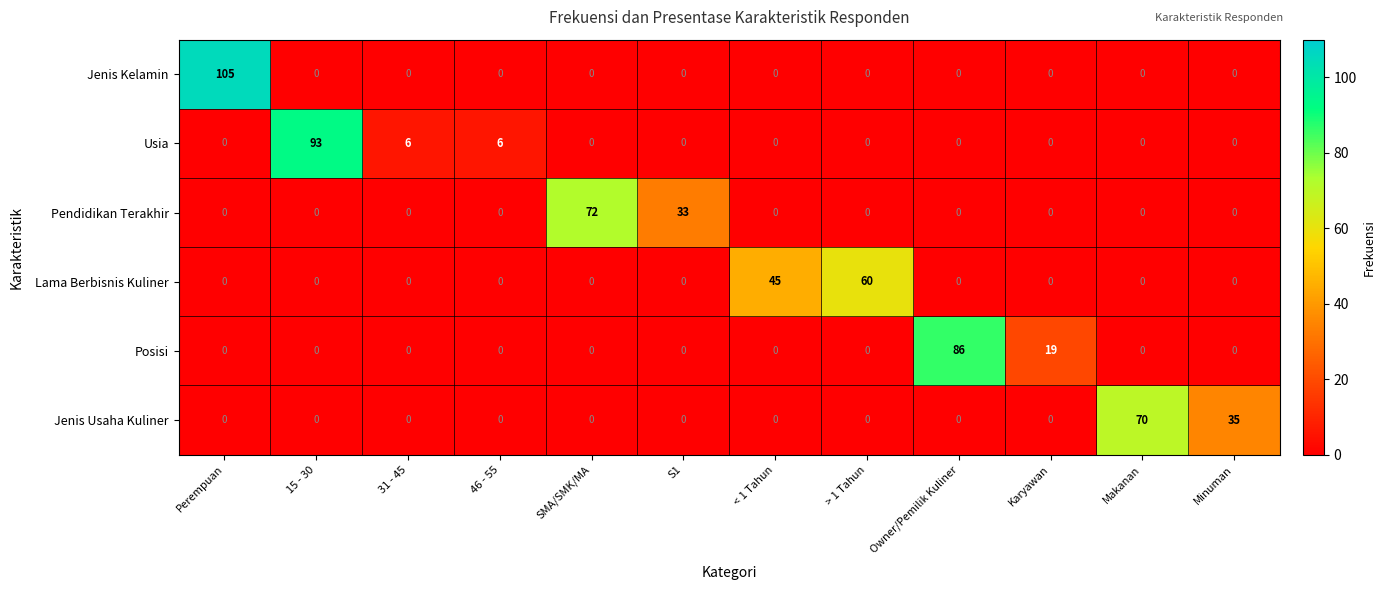

At which category does the chart reach its peak across all series?

Perempuan